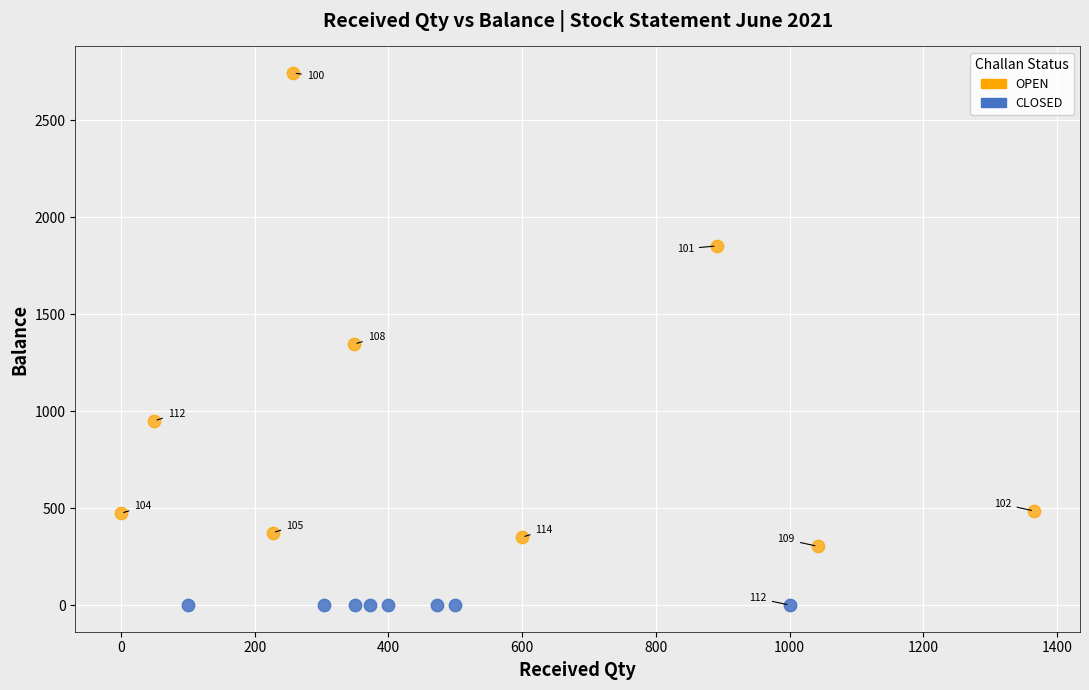

Which series reaches the maximum Y coordinate?

OPEN